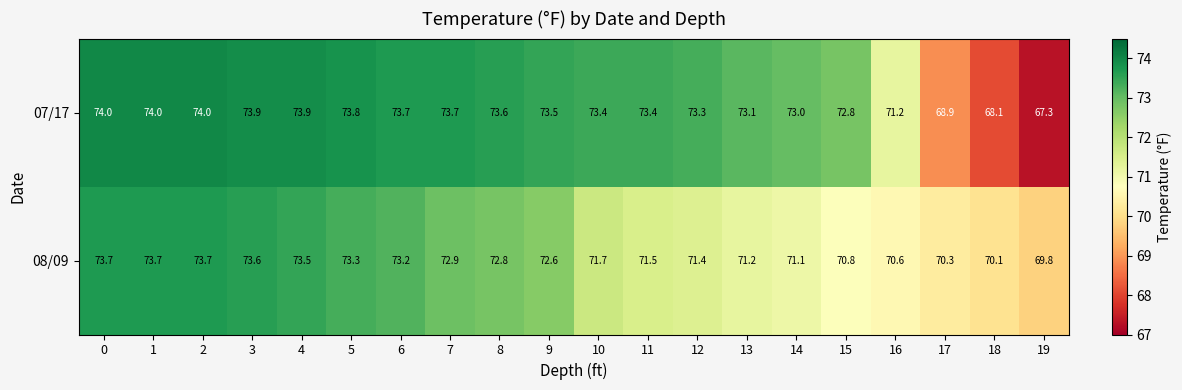

What is the sum of all 08/09 values?

1441.5